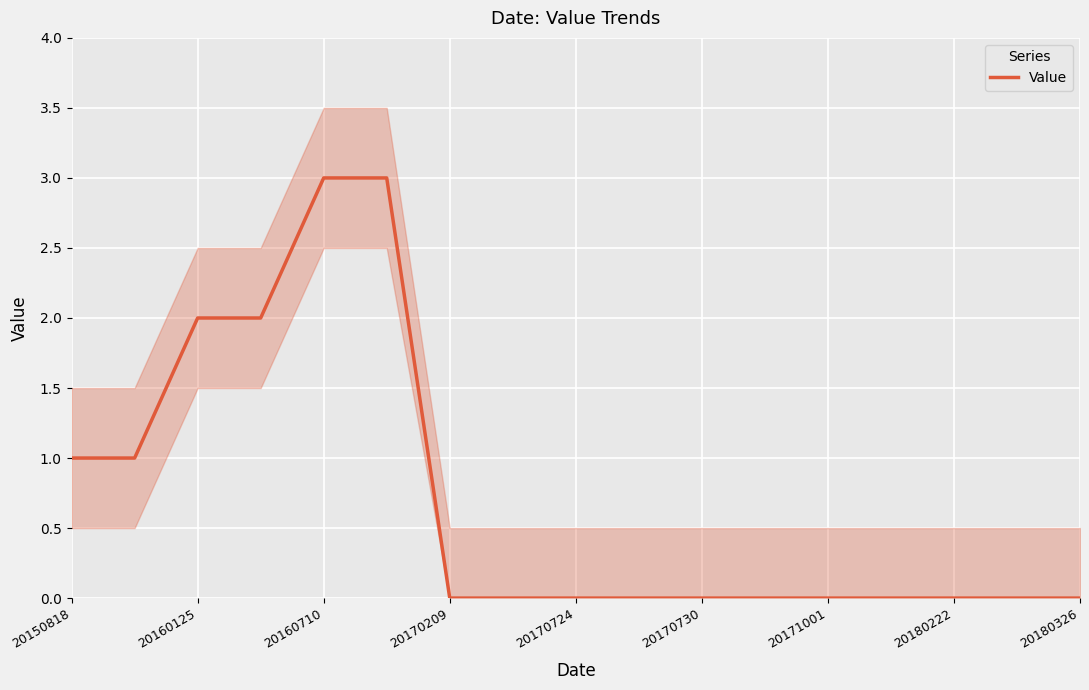

The Value series shows 0 at 20170730. True or false?

True